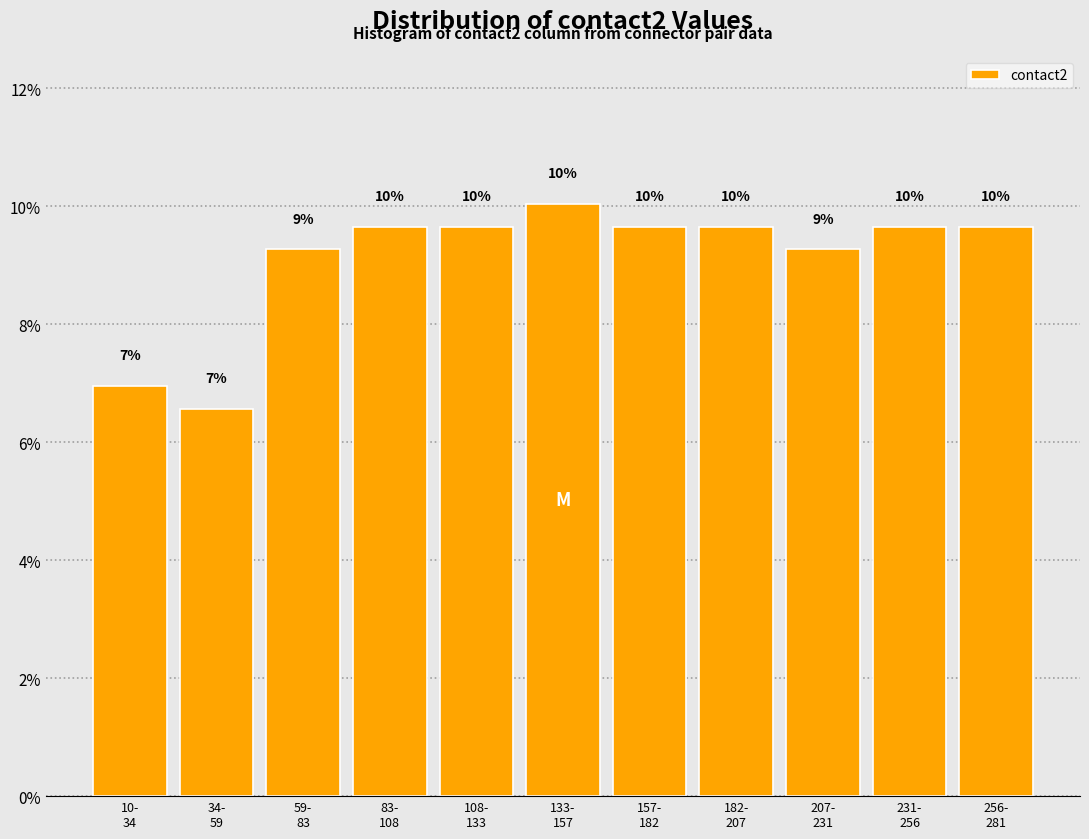

What is the value of the 11th bar from the left?

9.7